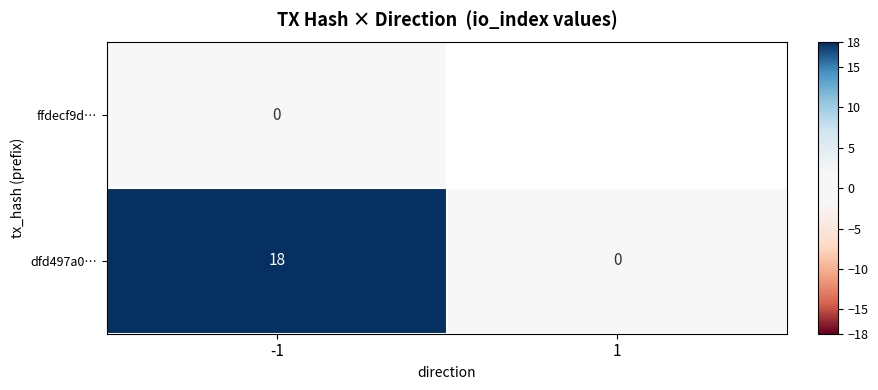

Which category has the lowest value across all series?

1